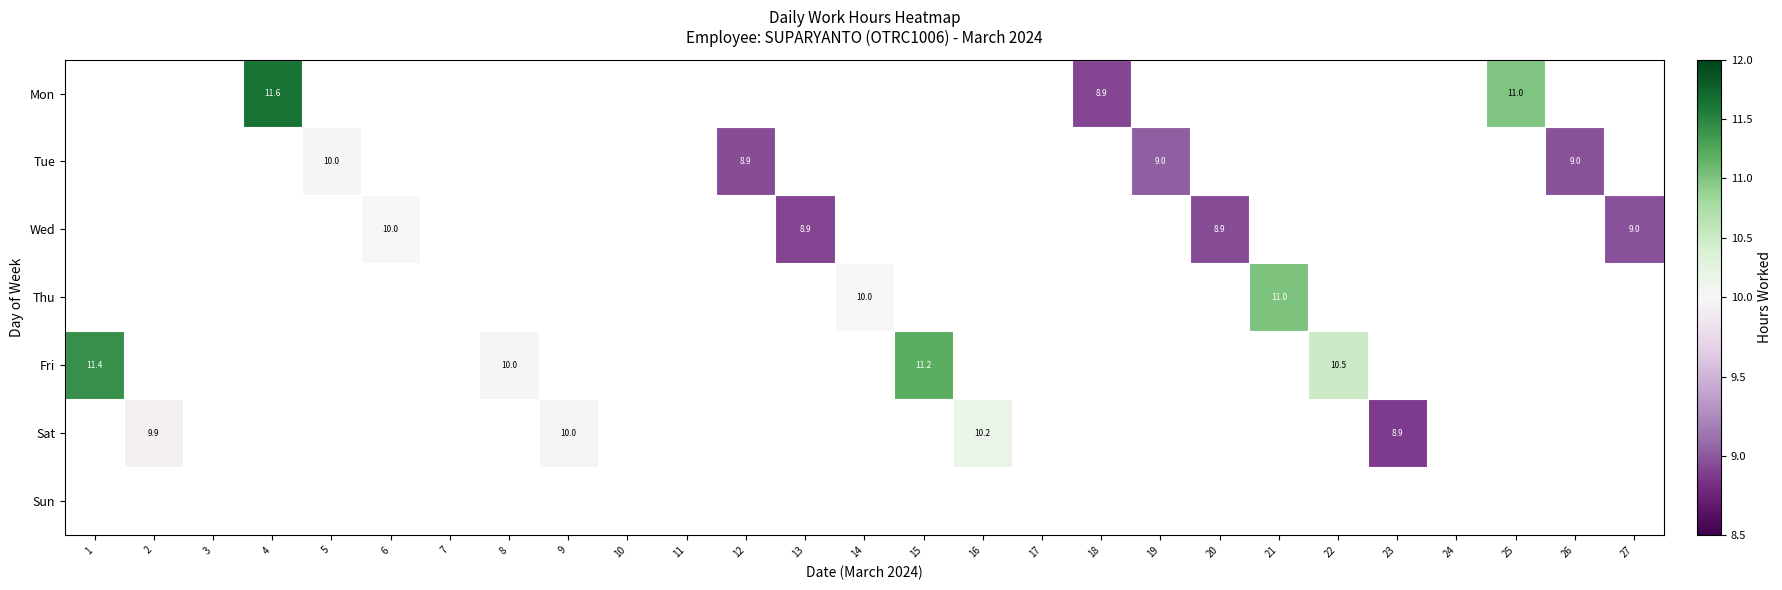

At which label does Fri reach its peak?

1